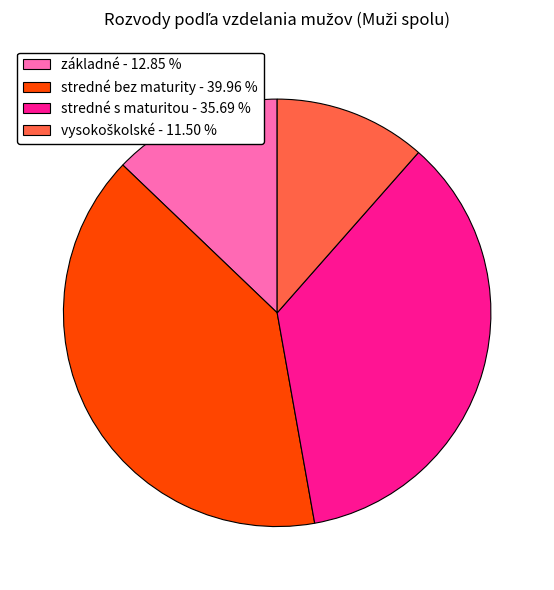

Is základné - 12.85 % the majority of the pie?

No